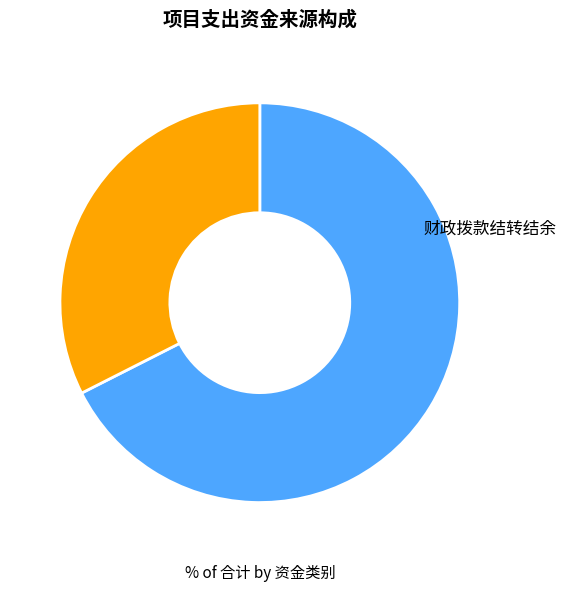

How many slices are in this pie chart?

2